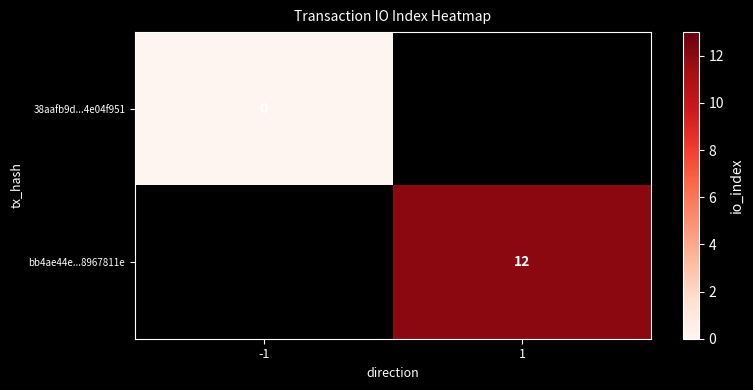

How many categories are shown in the chart?

2